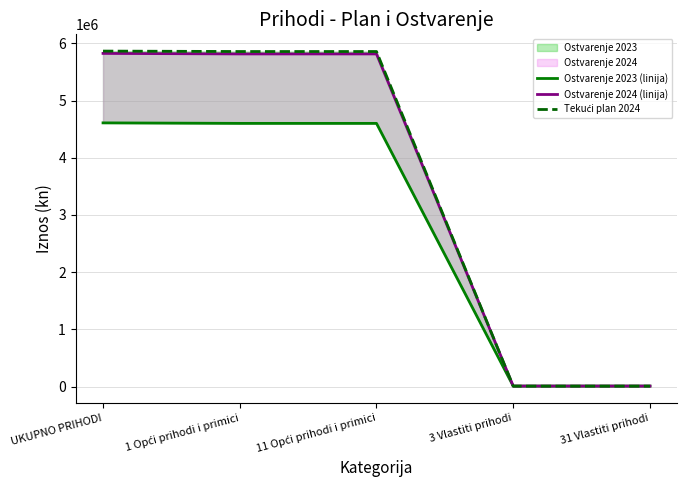

Between 11 Opći prihodi i primici and 3 Vlastiti prihodi, which series saw the biggest shift?

Tekući plan 2024